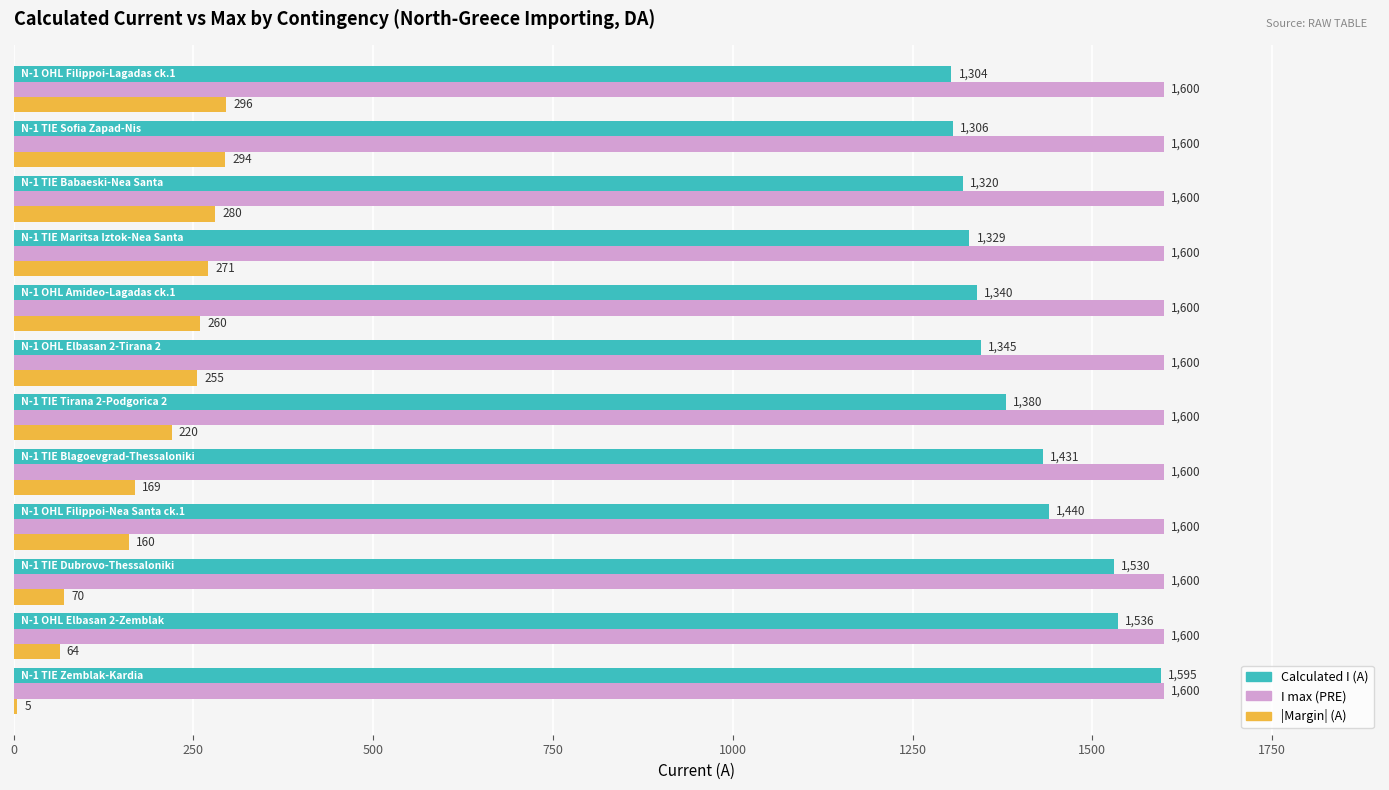

What is the sum of all |Margin| (A) values?

2344